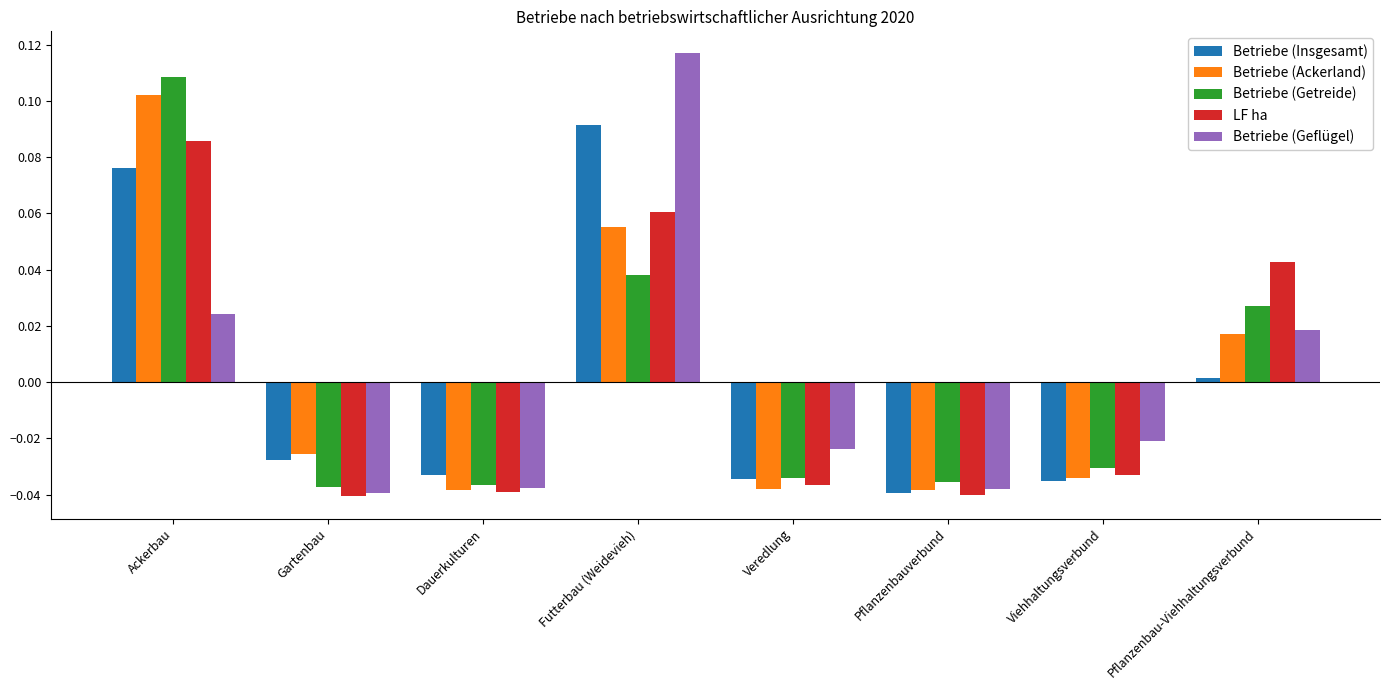

Which series has the largest range (max minus min)?

Betriebe (Geflügel)